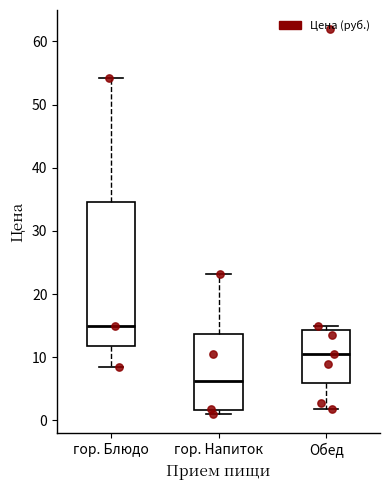

Reading left to right, read every box against the y-axis: the position of its median line, the range the box covers, and the ends of its whiskers. The values are not printed on the chart, so give them approximately, as read against the axis.

гор. Блюдо: median 15, box 12 to 35, whiskers 9 to 54
гор. Напиток: median 6, box 2 to 14, whiskers 1 to 23
Обед: median 11, box 6 to 14, whiskers 2 to 15